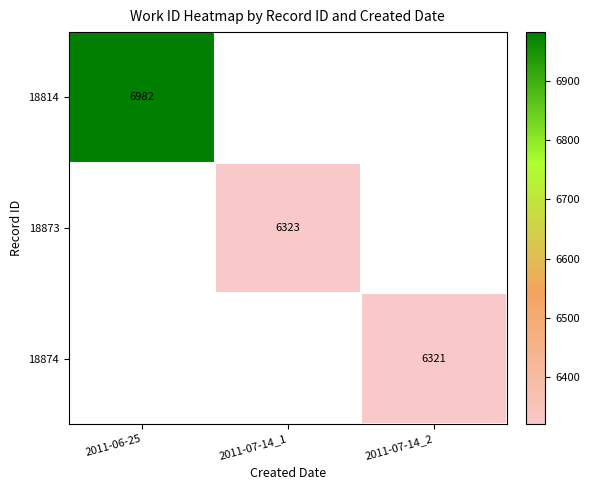

The 18874 series shows 11018 at 2011-07-14_2. True or false?

False